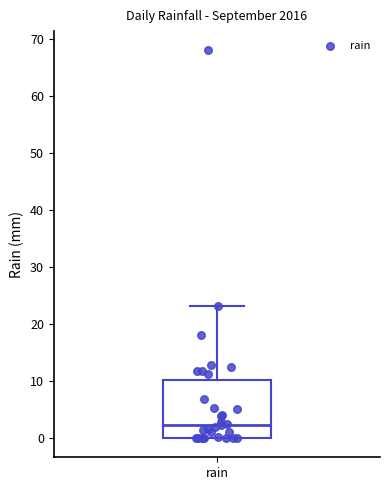

Read this box plot against the y-axis: the position of the median line, the range covered by the box, and the ends of both whiskers. The values are not printed on the chart, so give them approximately, as read against the axis.

median 2, box 0 to 10, whiskers 0 to 23